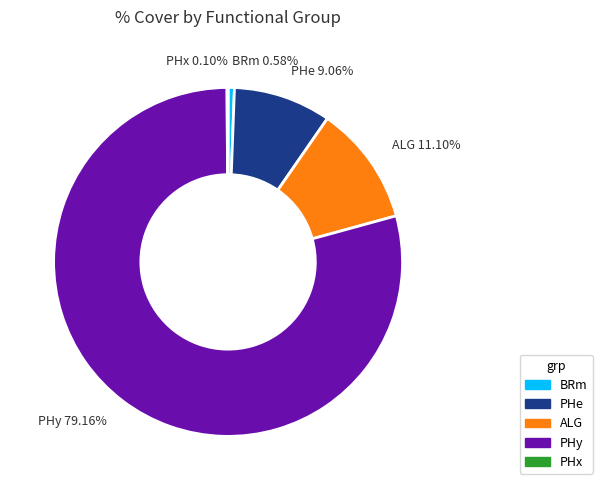

Do ALG and PHy together represent more than half of the pie?

Yes